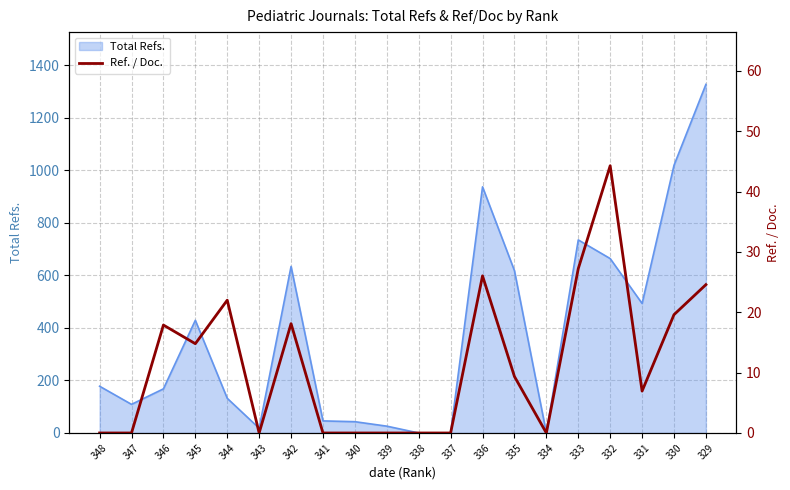

How many points are lower than both their immediate neighbors (excluding endpoints)?

4